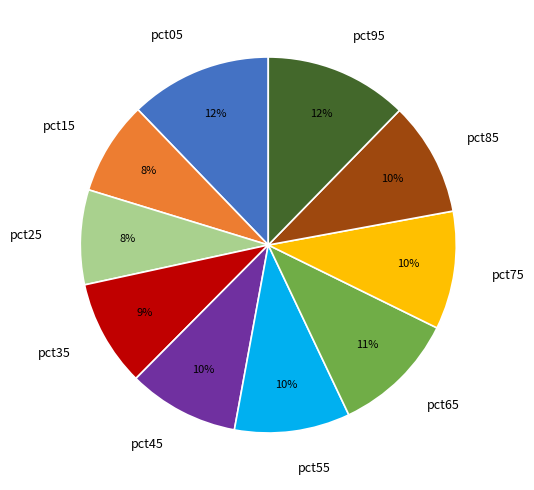

Is the sum of pct75 and pct85 greater than half?

No